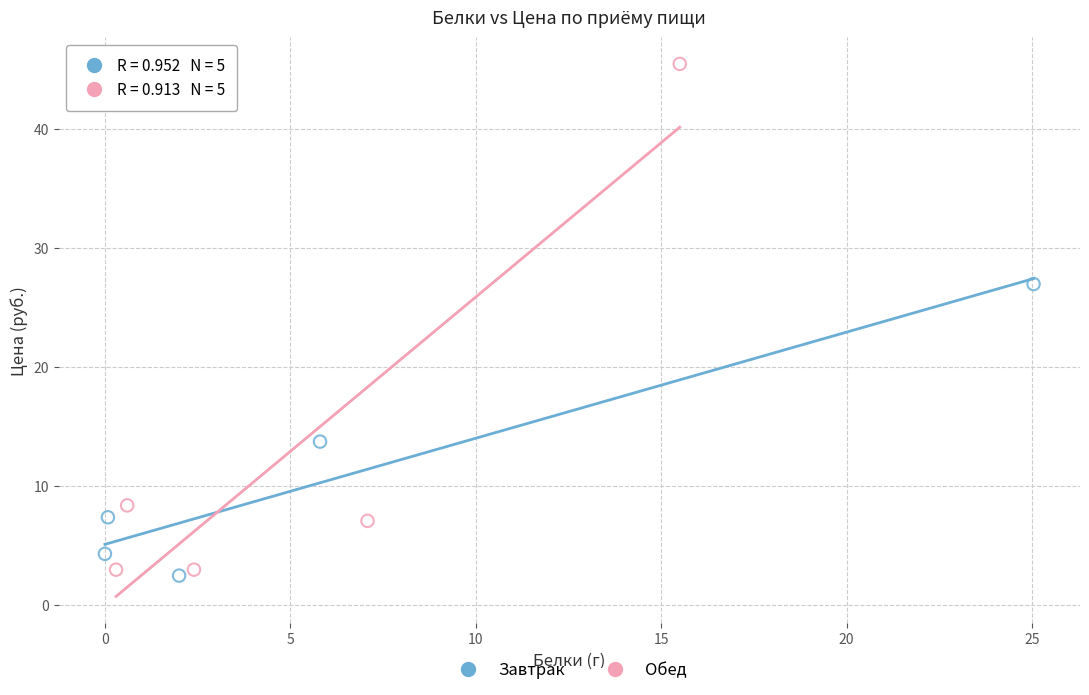

Which series reaches the minimum Y coordinate?

Завтрак